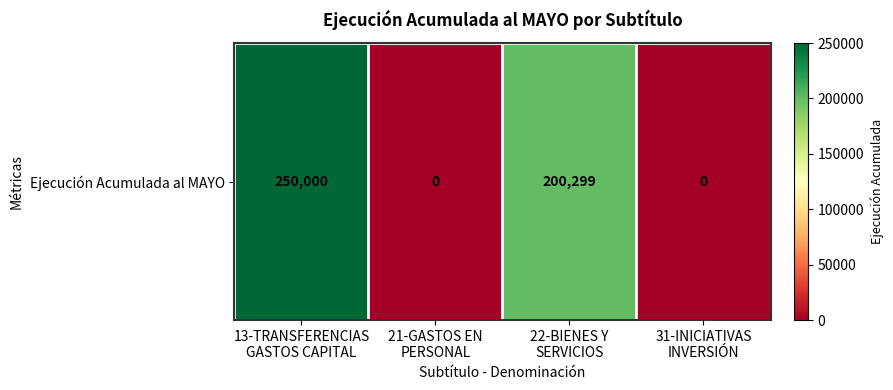

Rank the categories by value from lowest to highest.

21-GASTOS EN
PERSONAL, 31-INICIATIVAS
INVERSIÓN, 22-BIENES Y
SERVICIOS, 13-TRANSFERENCIAS
GASTOS CAPITAL